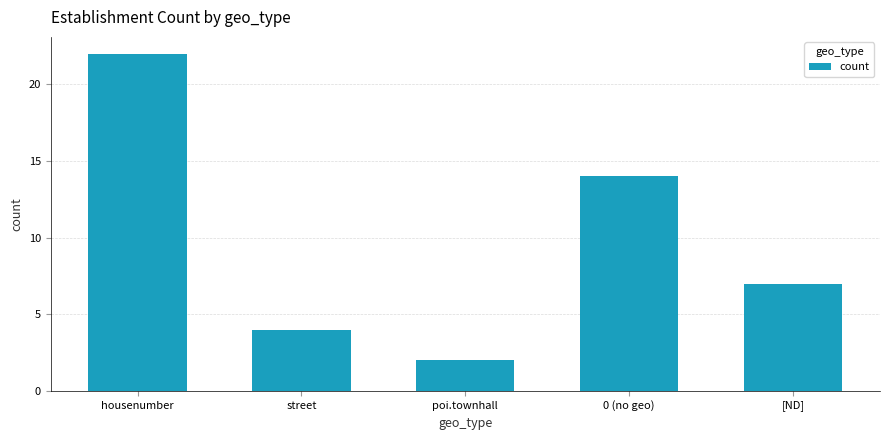

Rank the categories by value from highest to lowest.

housenumber, 0 (no geo), [ND], street, poi.townhall